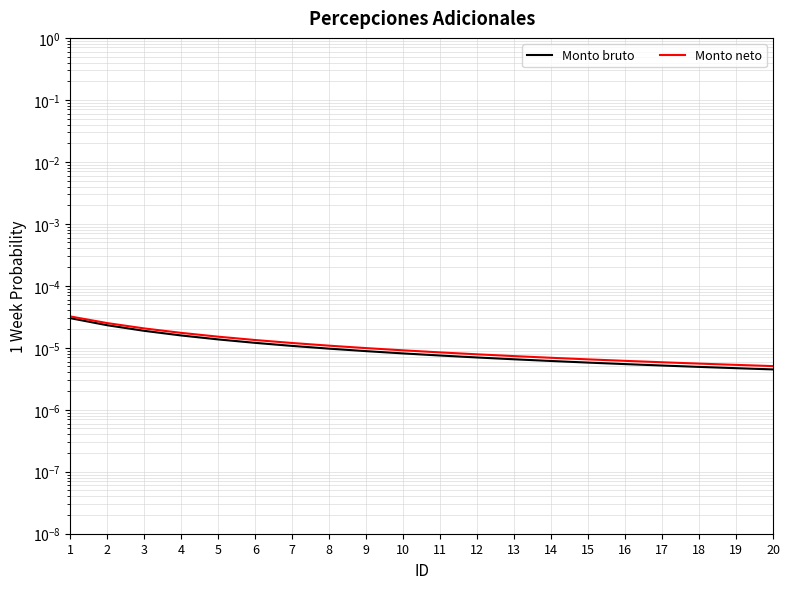

List the series in order of their overall mean, highest first.

Monto neto, Monto bruto